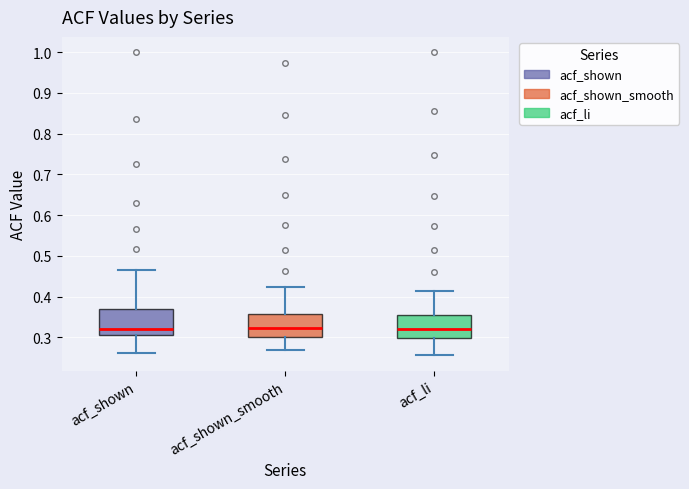

Reading left to right, read every box against the y-axis: the position of its median line, the range the box covers, and the ends of its whiskers. The values are not printed on the chart, so give them approximately, as read against the axis.

acf_shown: median 0.32, box 0.31 to 0.37, whiskers 0.26 to 0.47
acf_shown_smooth: median 0.32, box 0.30 to 0.36, whiskers 0.27 to 0.43
acf_li: median 0.32, box 0.30 to 0.36, whiskers 0.26 to 0.42